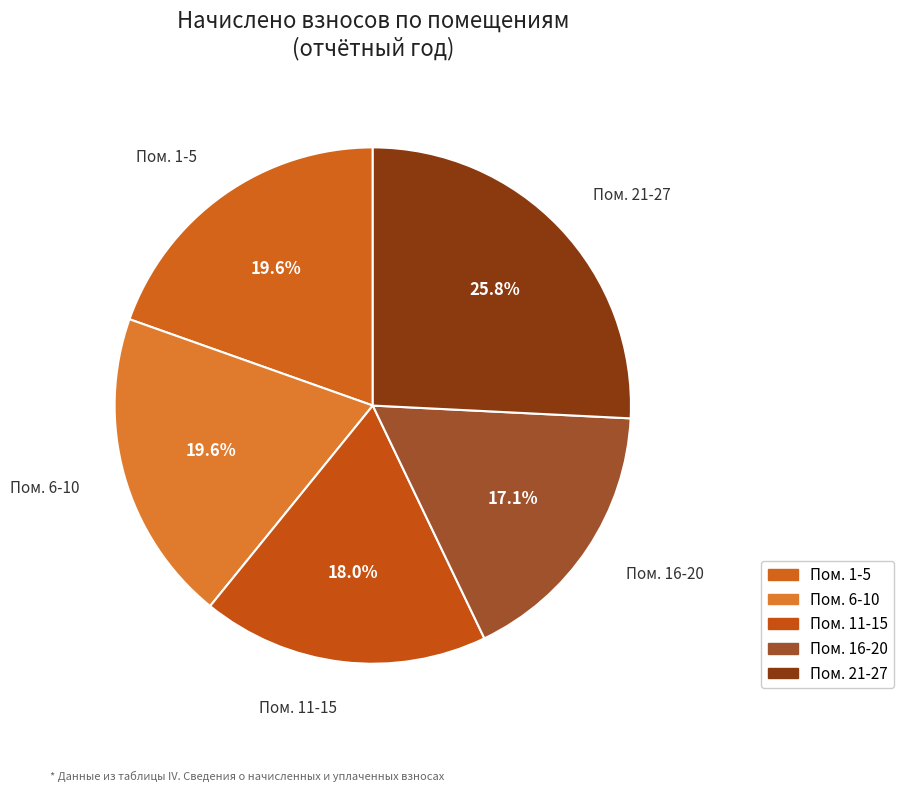

Is Пом. 11-15 the majority of the pie?

No